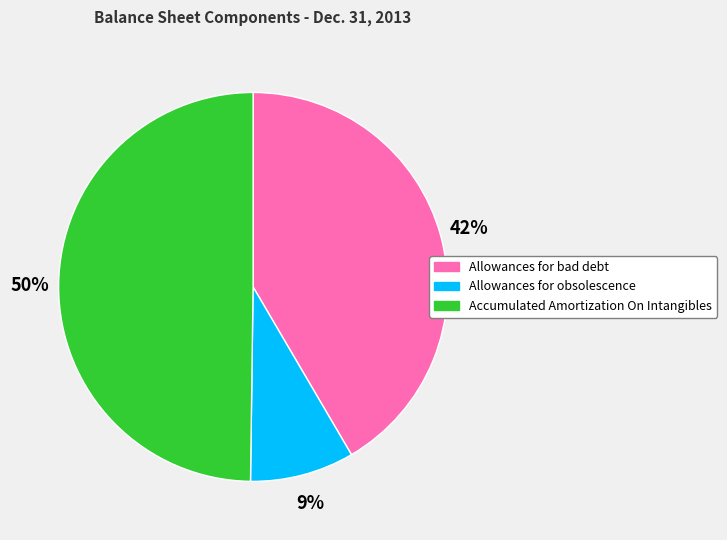

What is the largest slice in the pie chart?

Accumulated Amortization On Intangibles